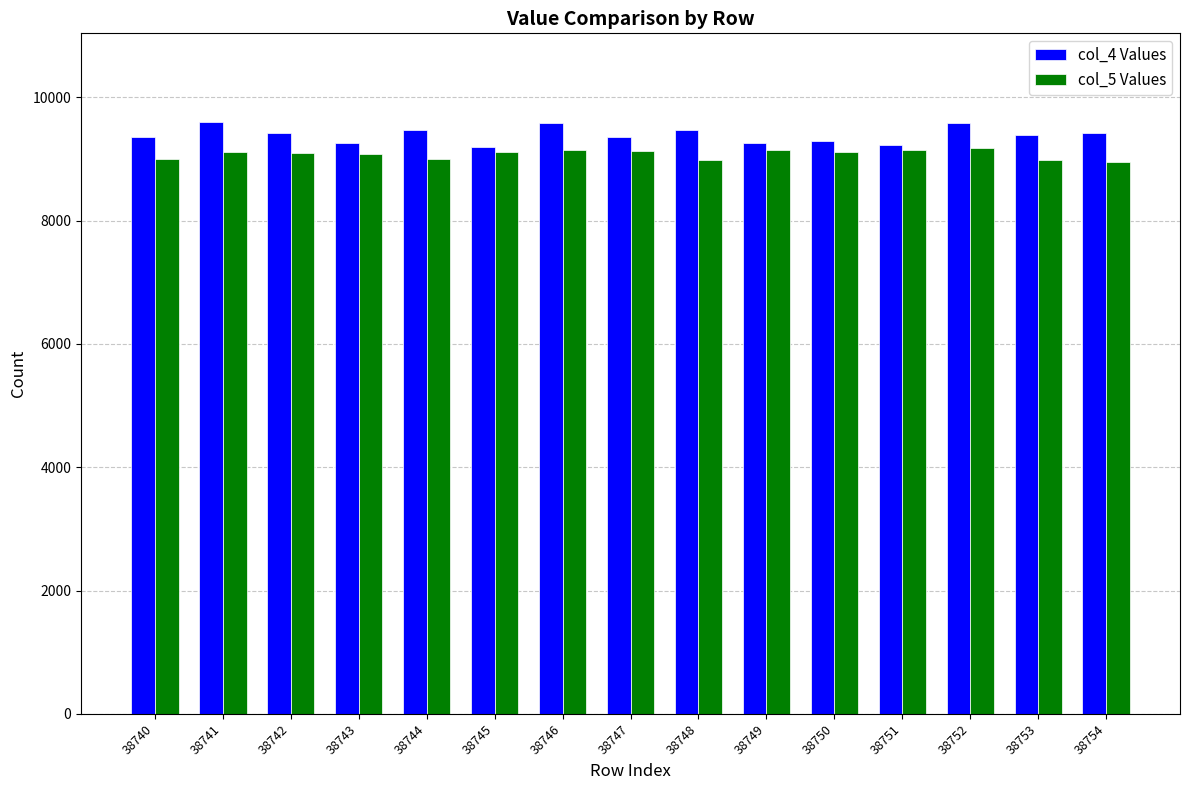

Is the value of col_4 Values at 38741 greater than the value of col_5 Values at 38753?

Yes